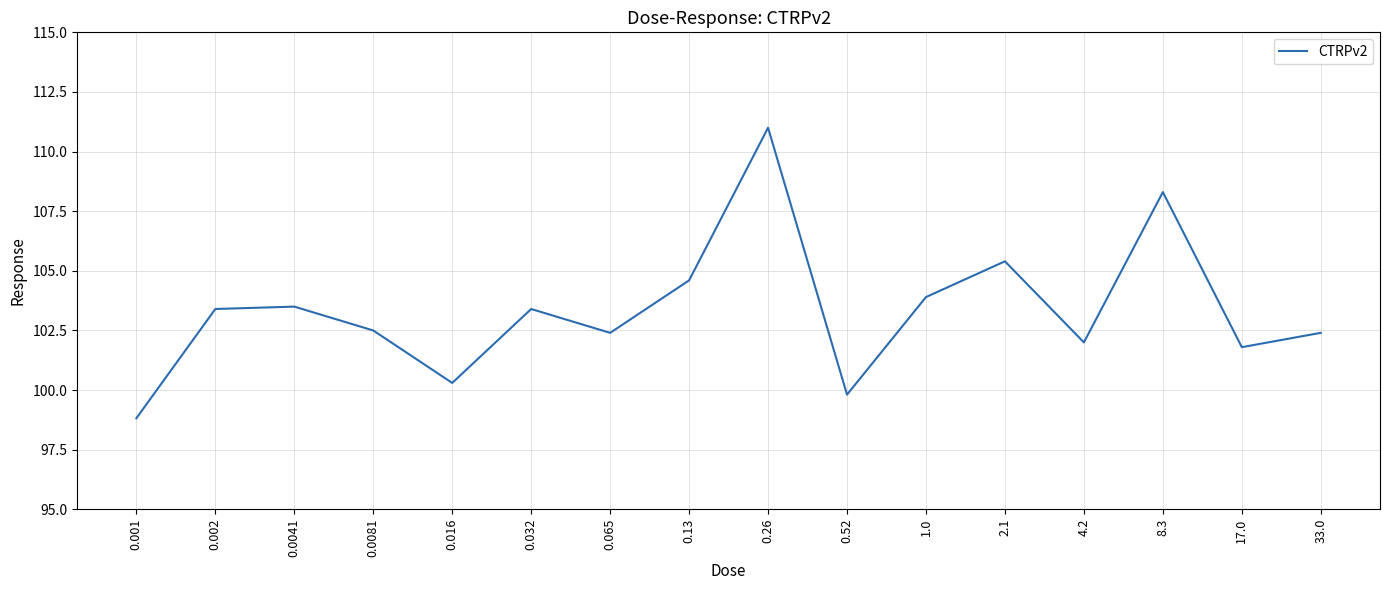

What position from the right is 0.0081?

13